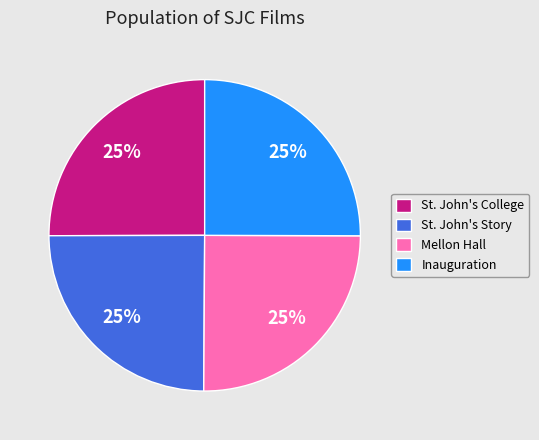

What is the ratio of the value at St. John's College to the value at Mellon Hall?

1.0